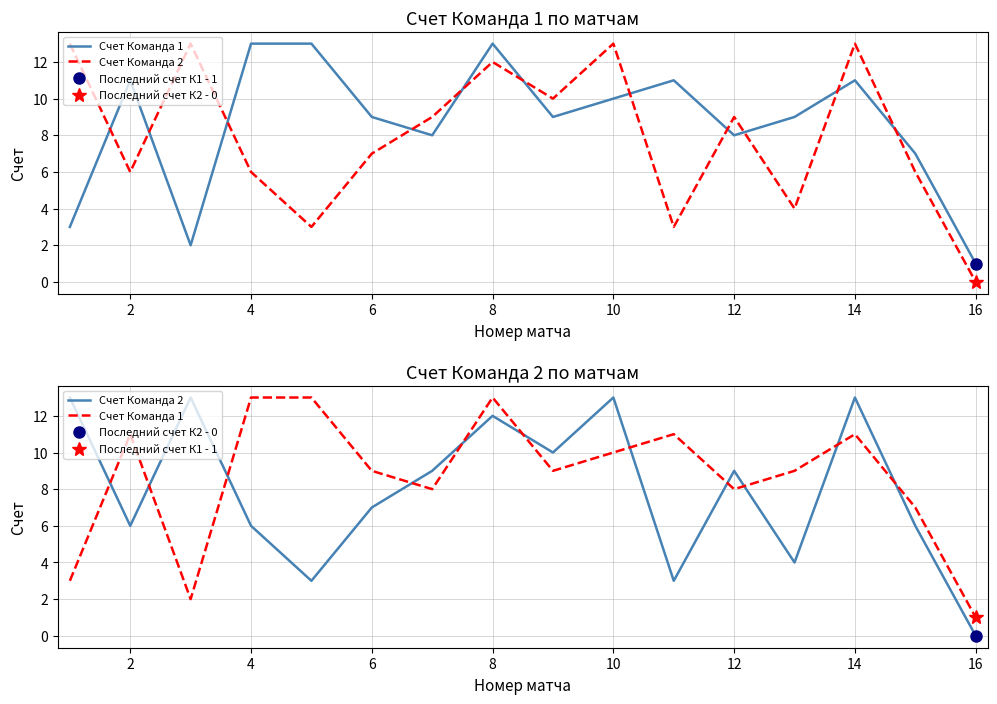

What is the difference between the highest and lowest values at 12?

1